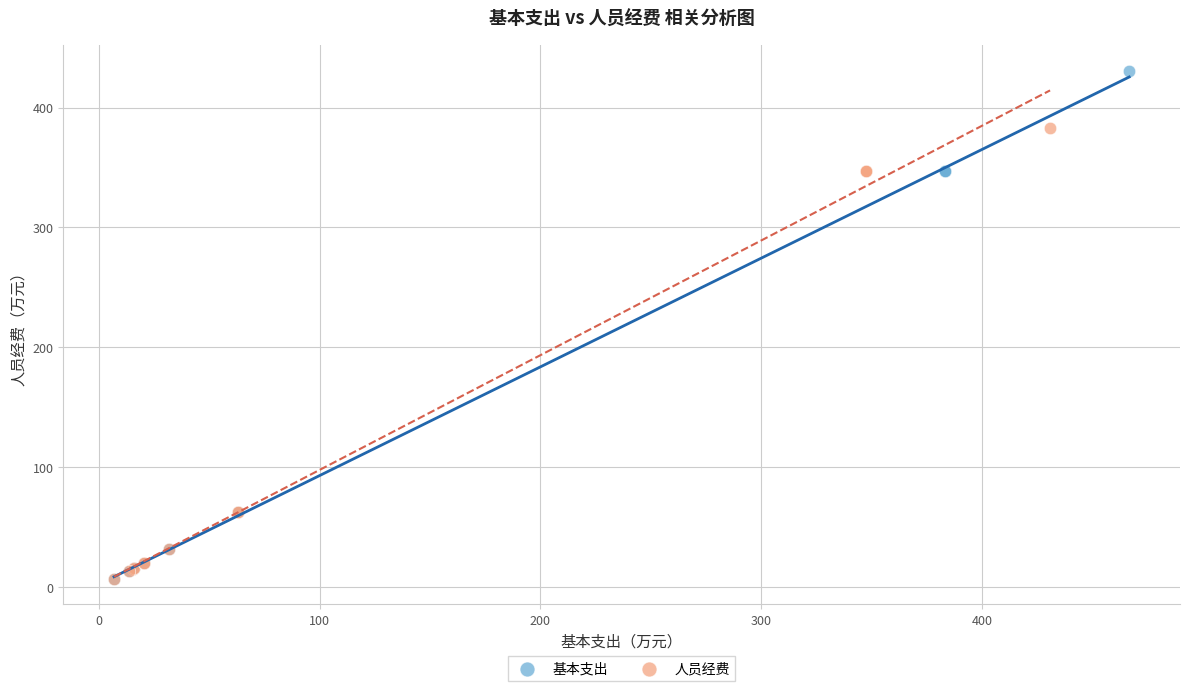

Which series has the widest spread of Y values?

基本支出